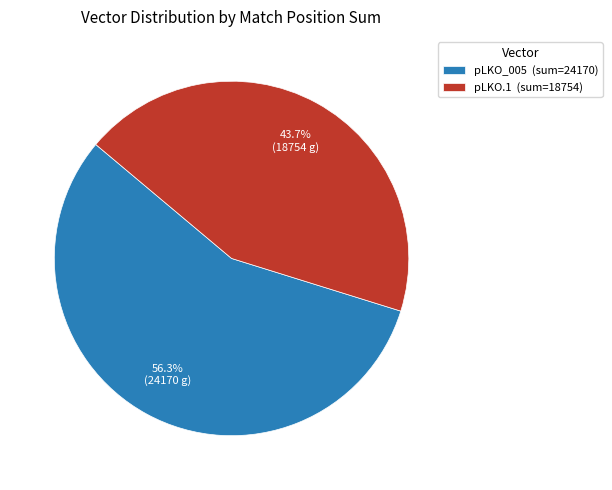

Which has a higher value, pLKO.1 (sum=18754) or pLKO_005 (sum=24170)?

pLKO_005 (sum=24170)